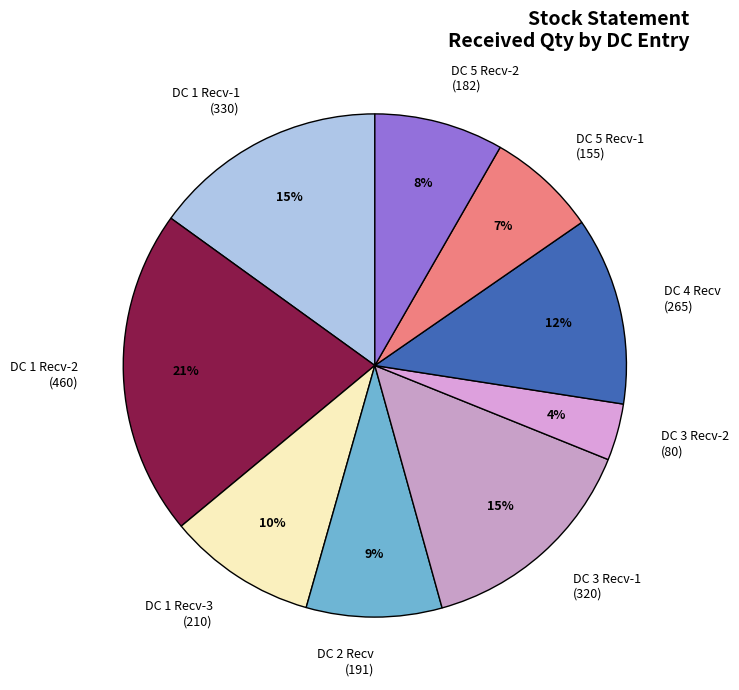

How many slices are in this pie chart?

9